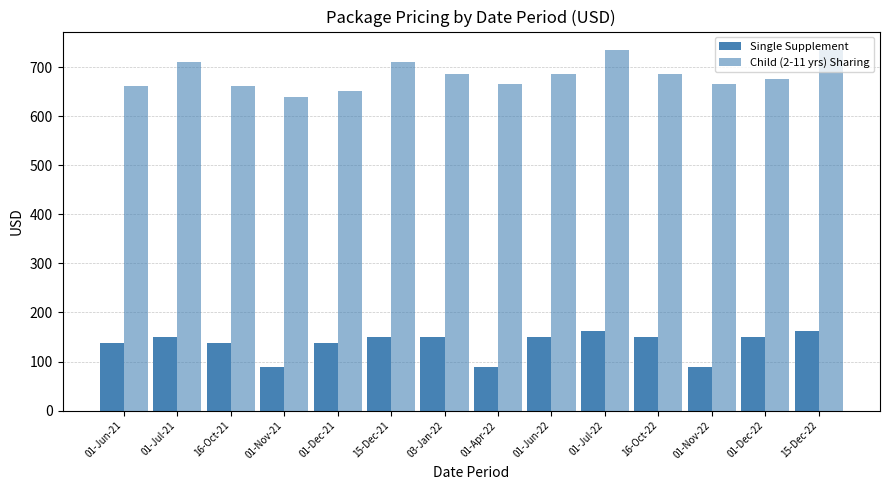

Rank the categories by Single Supplement value from lowest to highest.

01-Nov-21, 01-Apr-22, 01-Nov-22, 01-Jun-21, 16-Oct-21, 01-Dec-21, 01-Jul-21, 15-Dec-21, 03-Jan-22, 01-Jun-22, 16-Oct-22, 01-Dec-22, 01-Jul-22, 15-Dec-22